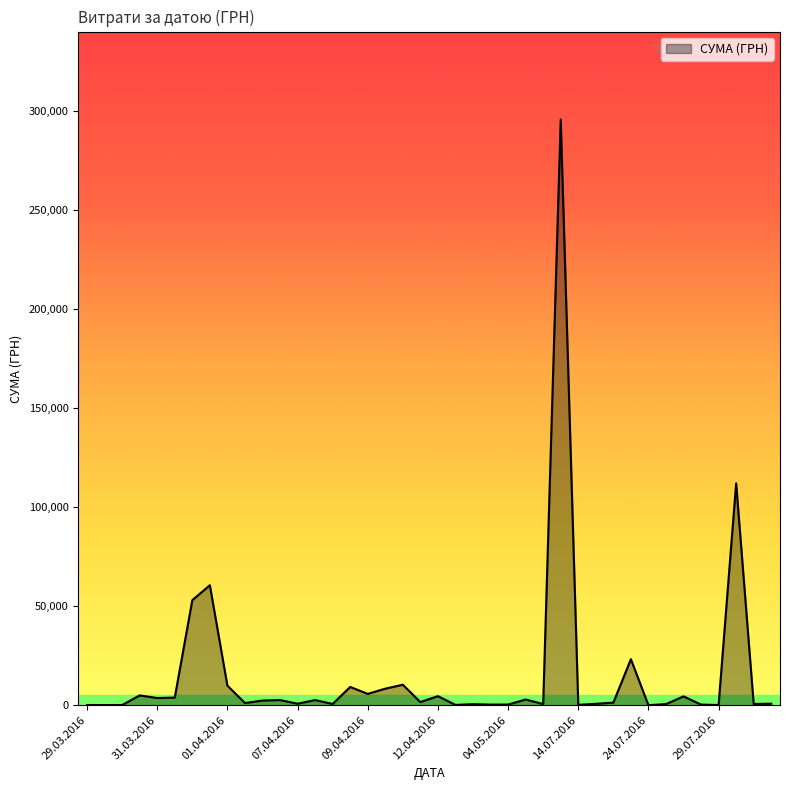

What is the maximum value shown in the chart?

295638.6